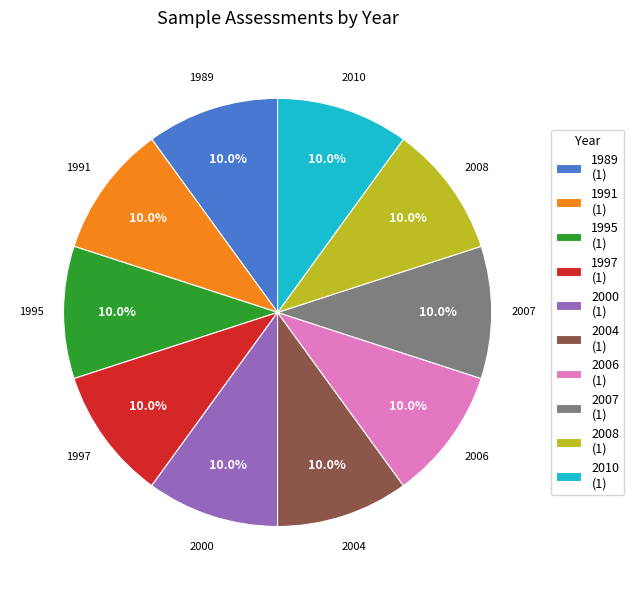

Is there a majority slice in this chart?

No